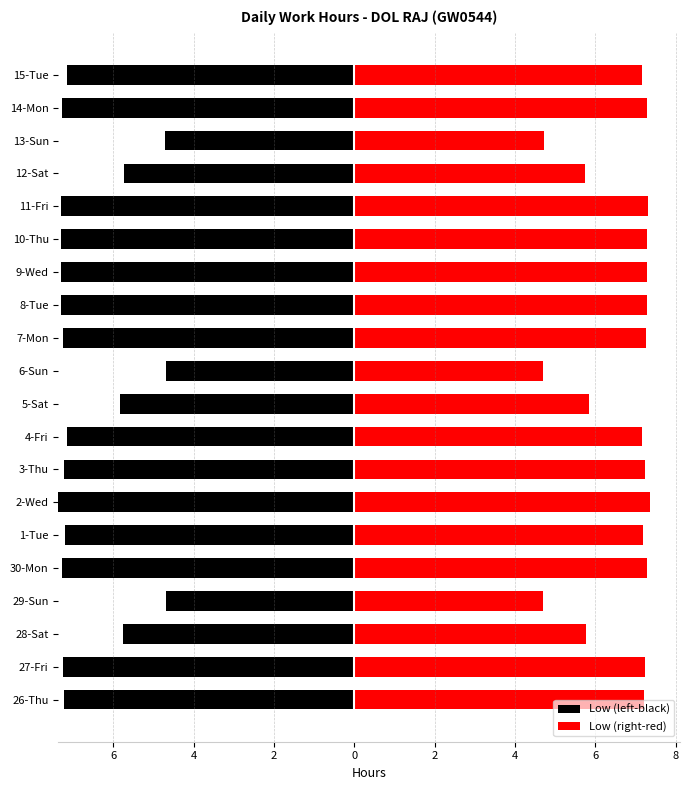

What is the difference between the maximum and second lowest values in the Low (left-black) series?

2.7